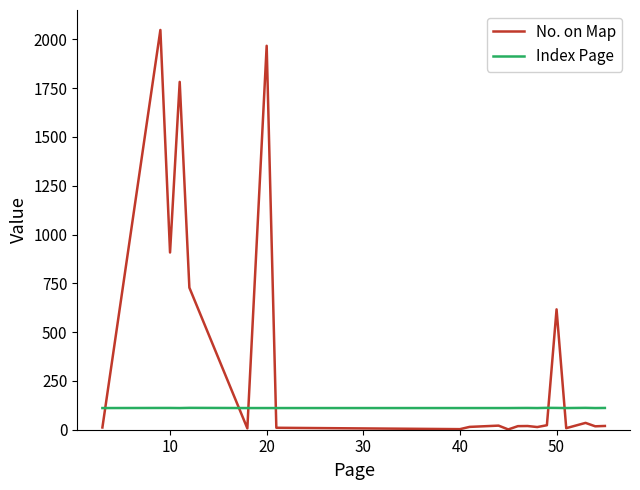

What are all the series names shown in the legend?

No. on Map, Index Page